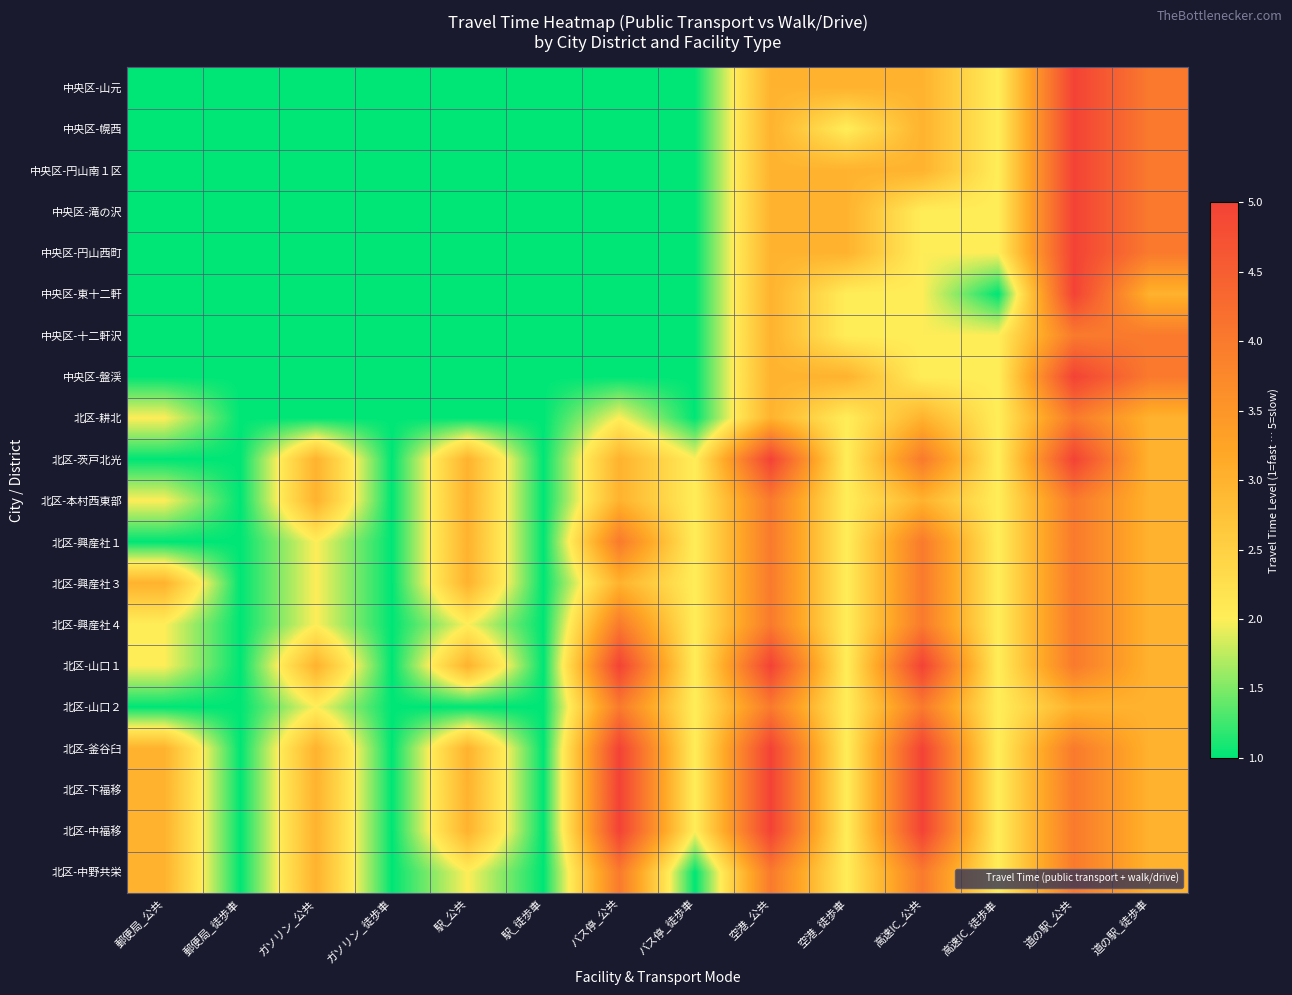

Which series has the largest total across all categories?

北区-釜谷臼